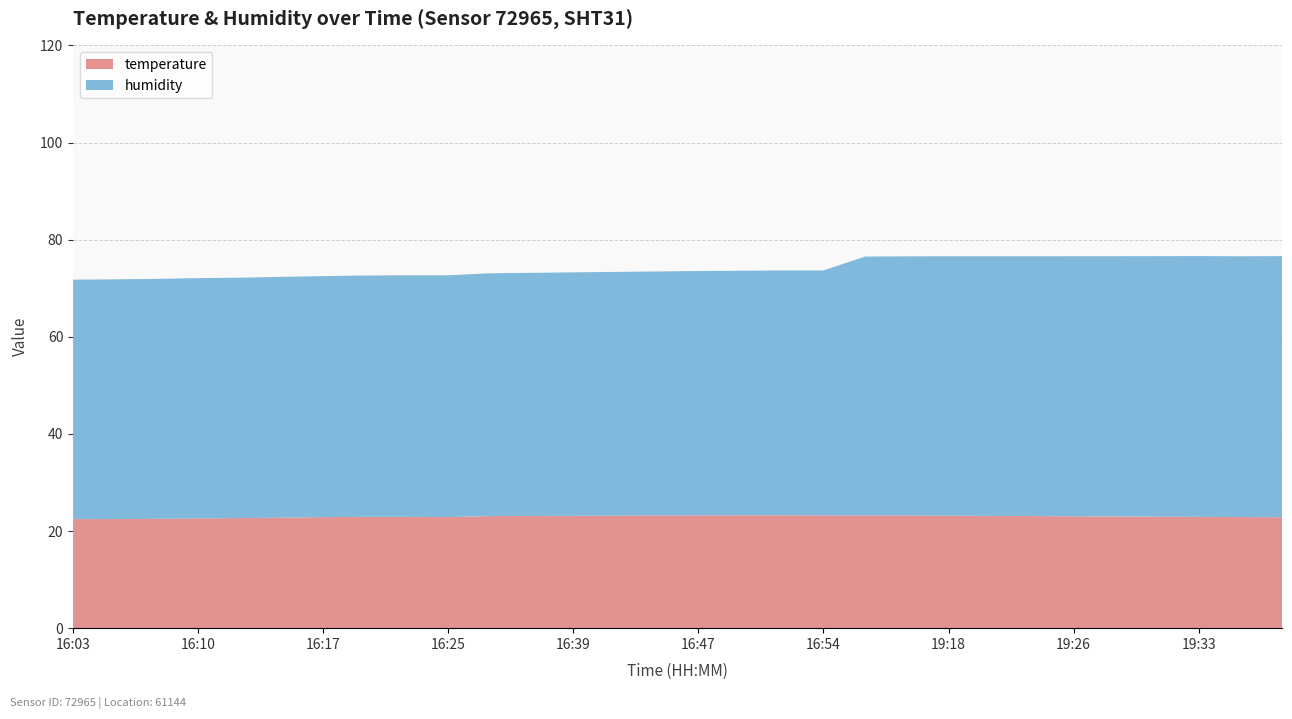

What is the difference between the highest and lowest values at 19:16?

30.1